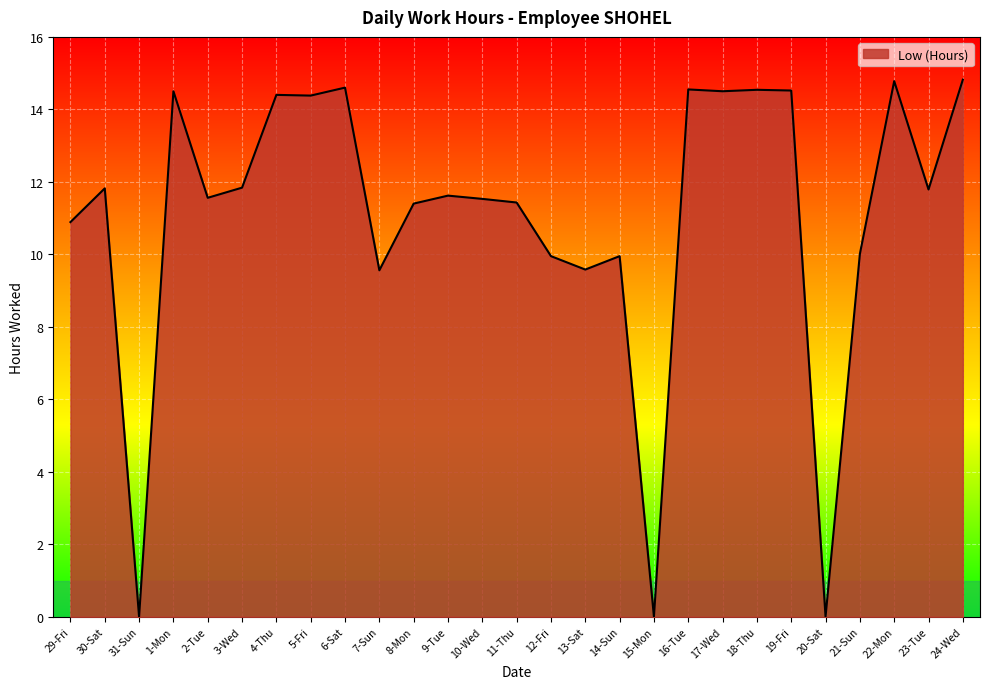

At which label does the data first exceed 11?

30-Sat